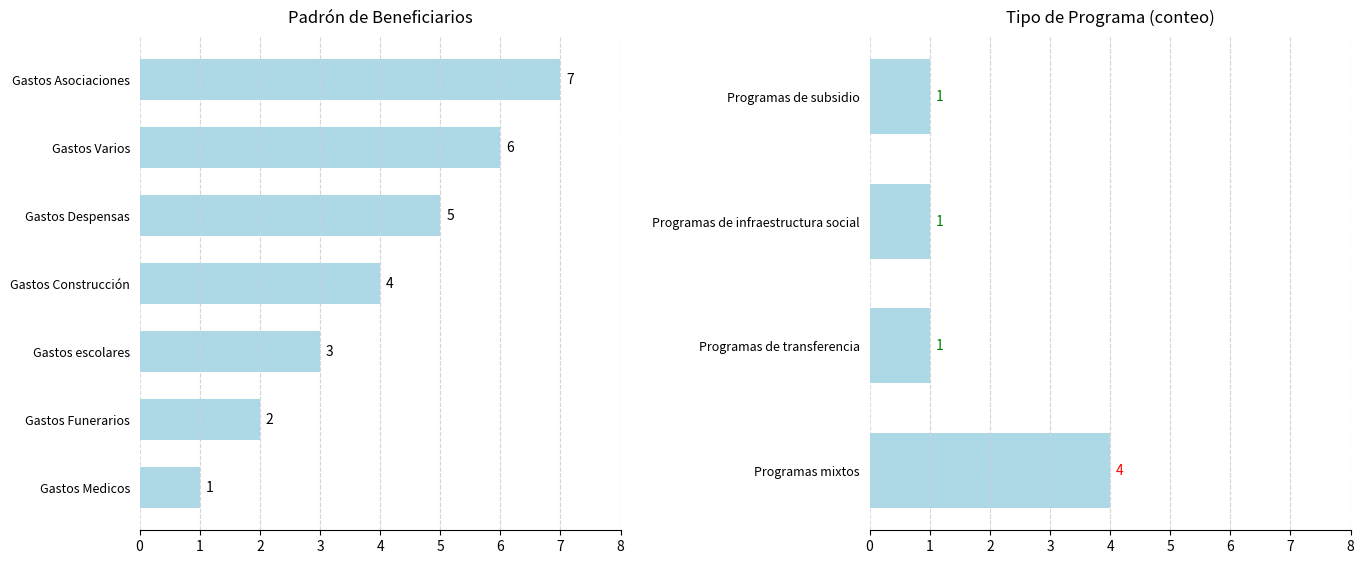

Read the value at Gastos Despensas.

5